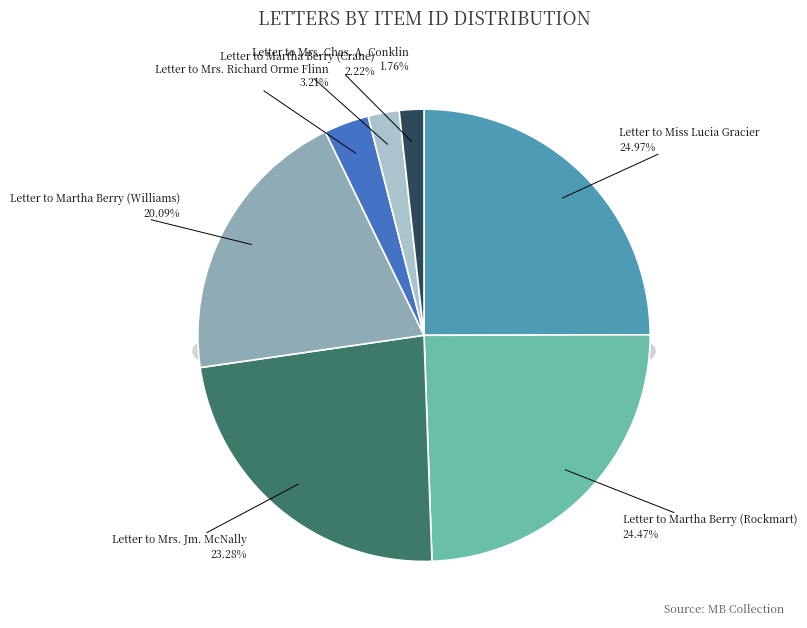

Count the number of slices in the pie.

7